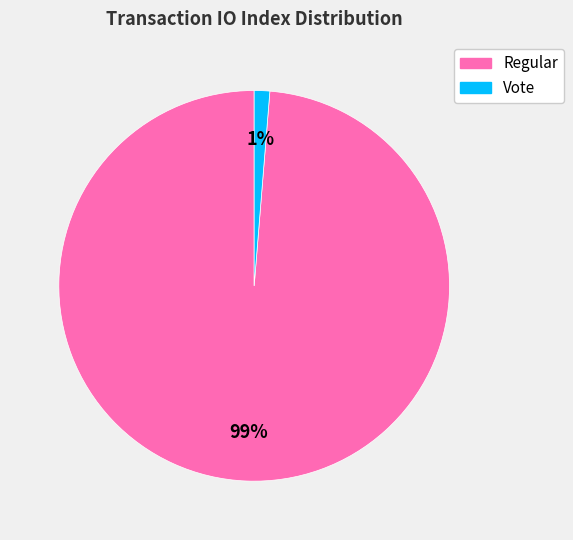

To the nearest percent, what is the average slice percentage?

50%